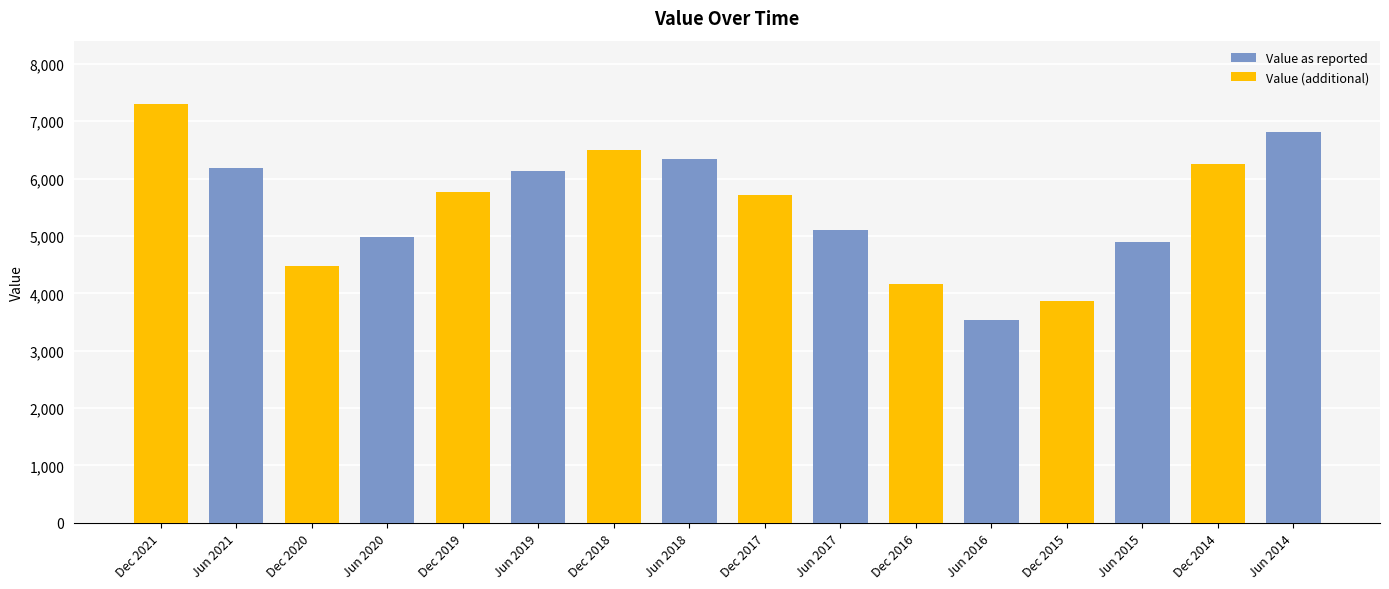

How many distinct data groups are displayed?

2